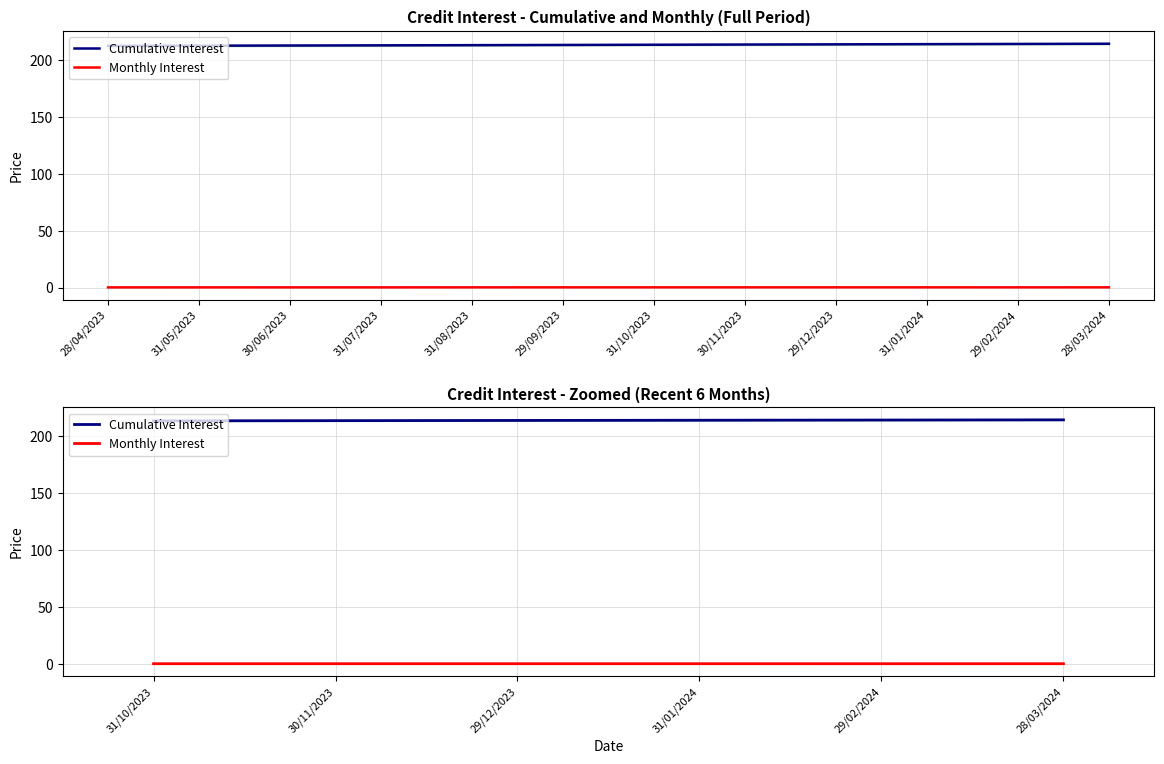

Which series has the widest spread of values?

Cumulative Interest